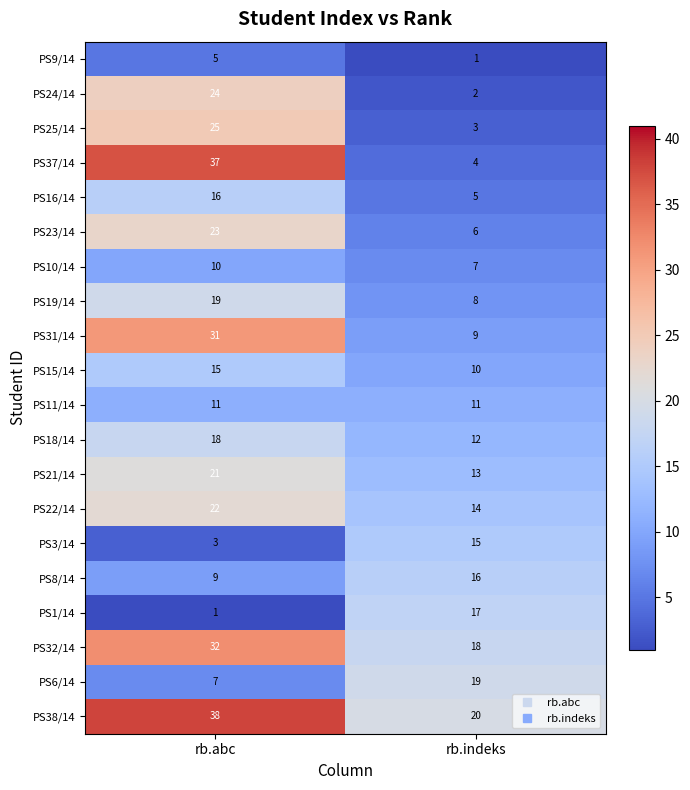

List the labels in order of PS8/14 value, largest first.

rb.indeks, rb.abc